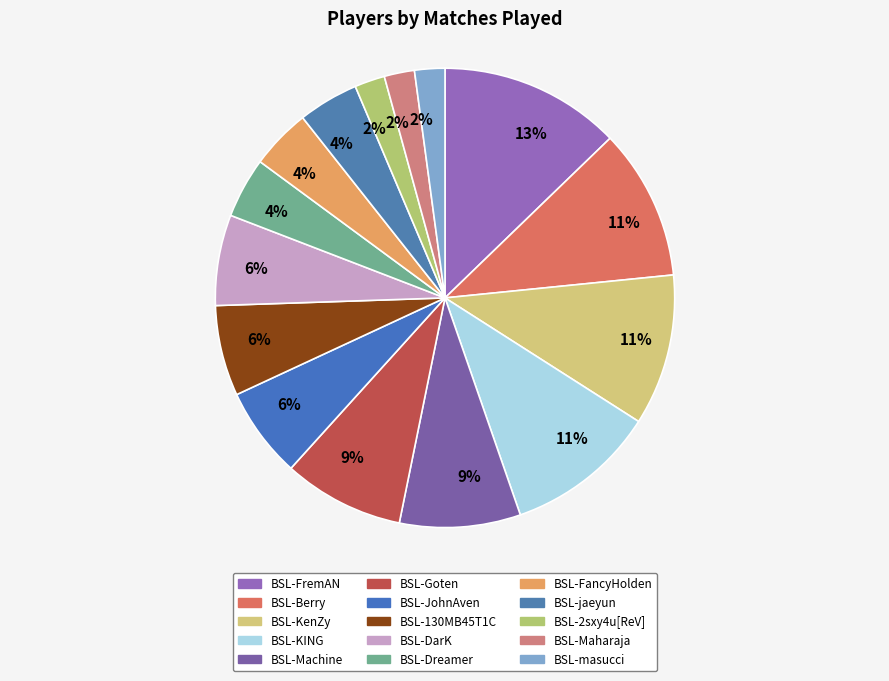

How many slices are in this pie chart?

15